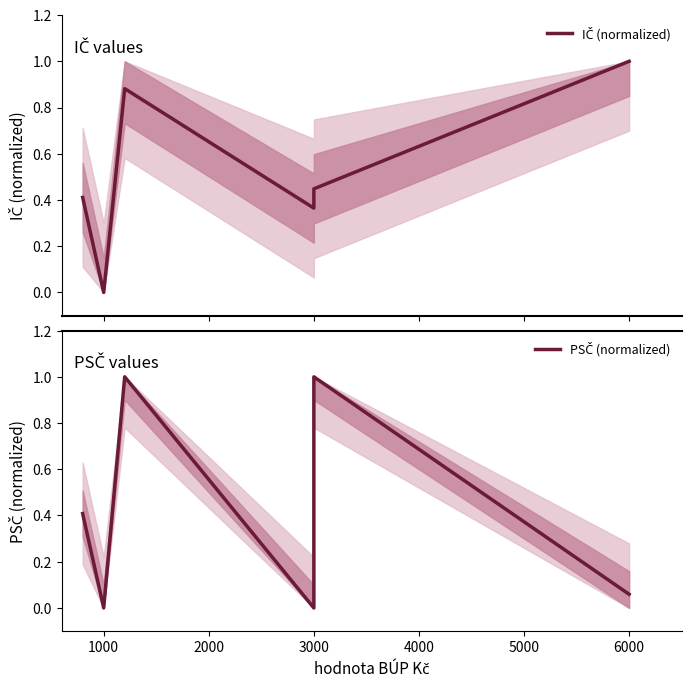

In IČ (normalized), how many points are higher than both neighbors (excluding endpoints)?

1